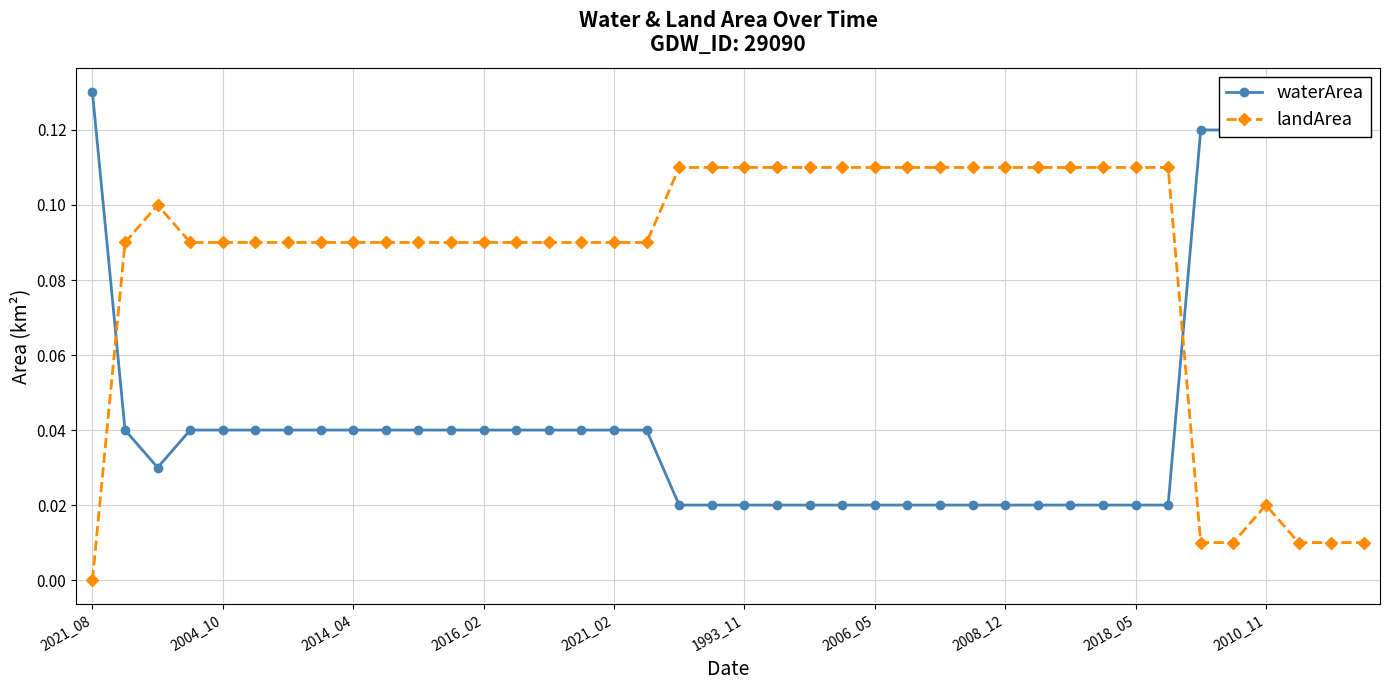

How many lines are shown in the chart?

2